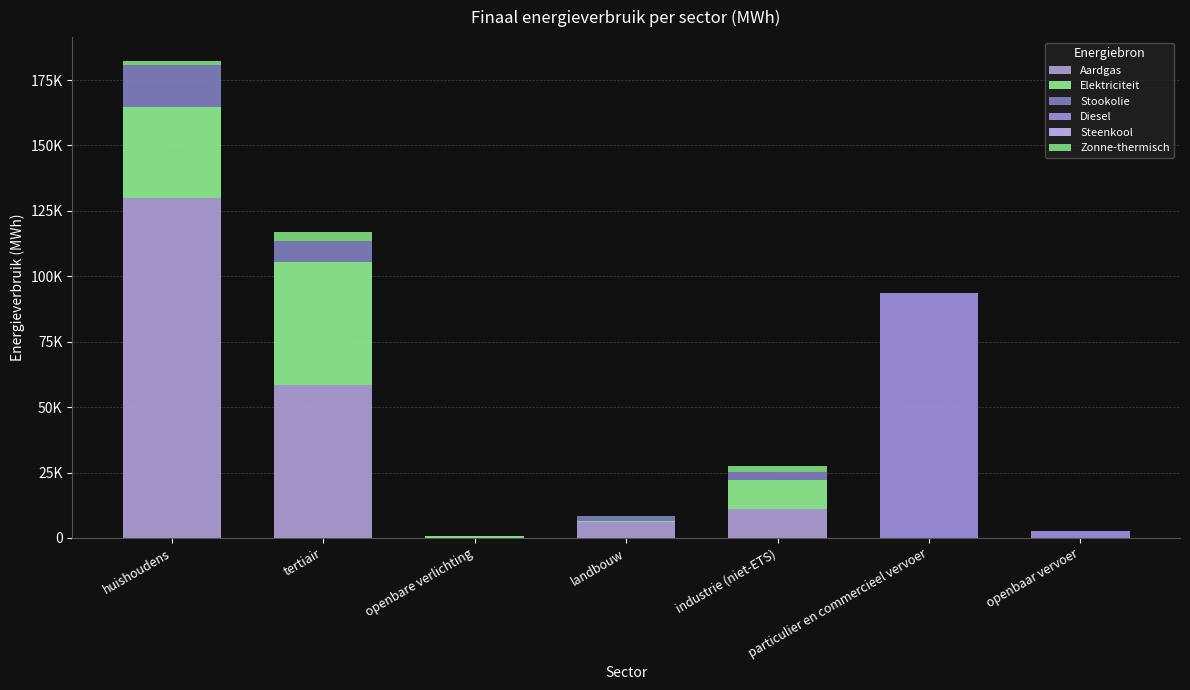

What is the label of the 3rd bar from the right?

industrie (niet-ETS)